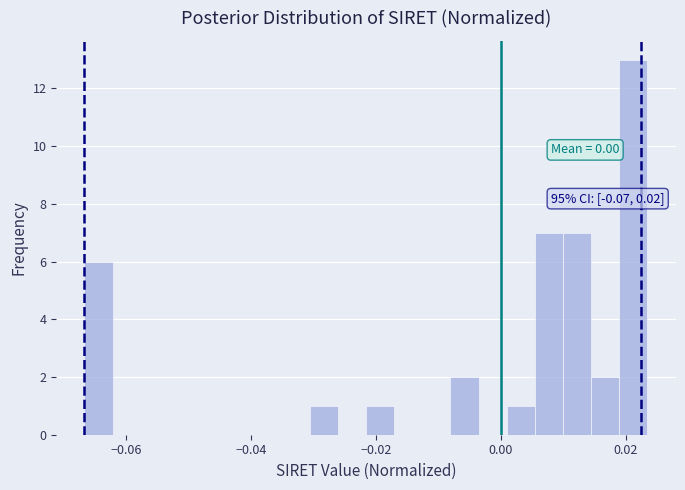

Around what value on the x-axis is the tallest bar? Give the approximate position of its centre, as read against the axis.

0.022